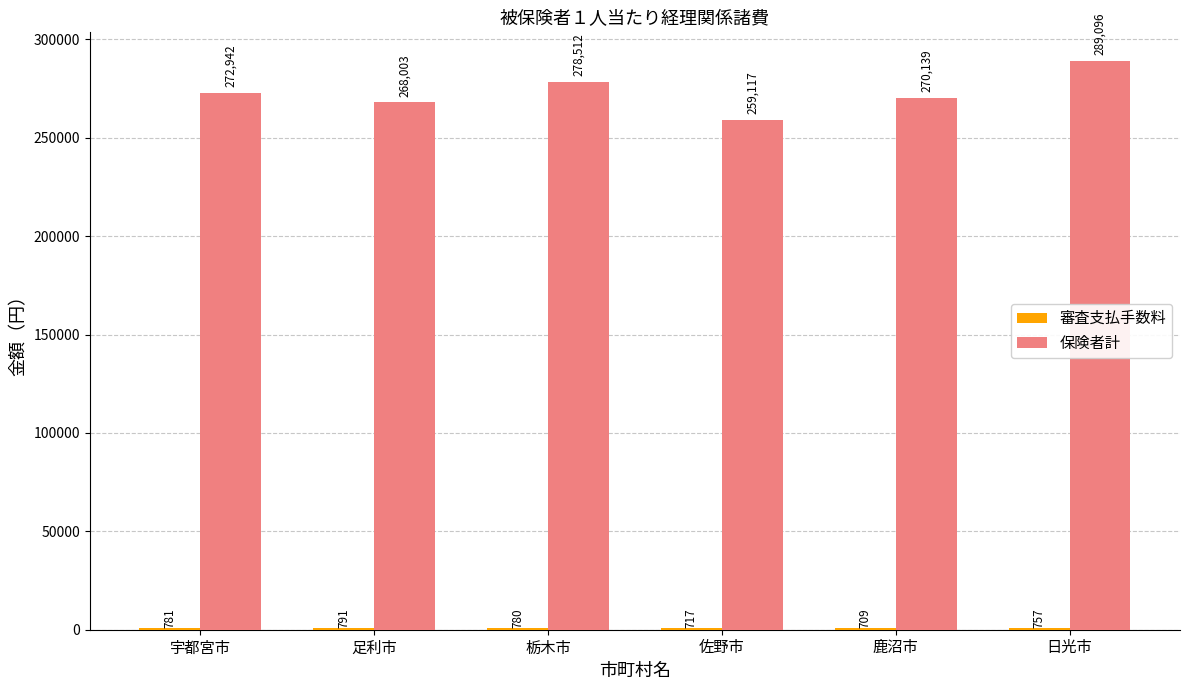

At which category is the sum across all series the highest?

日光市